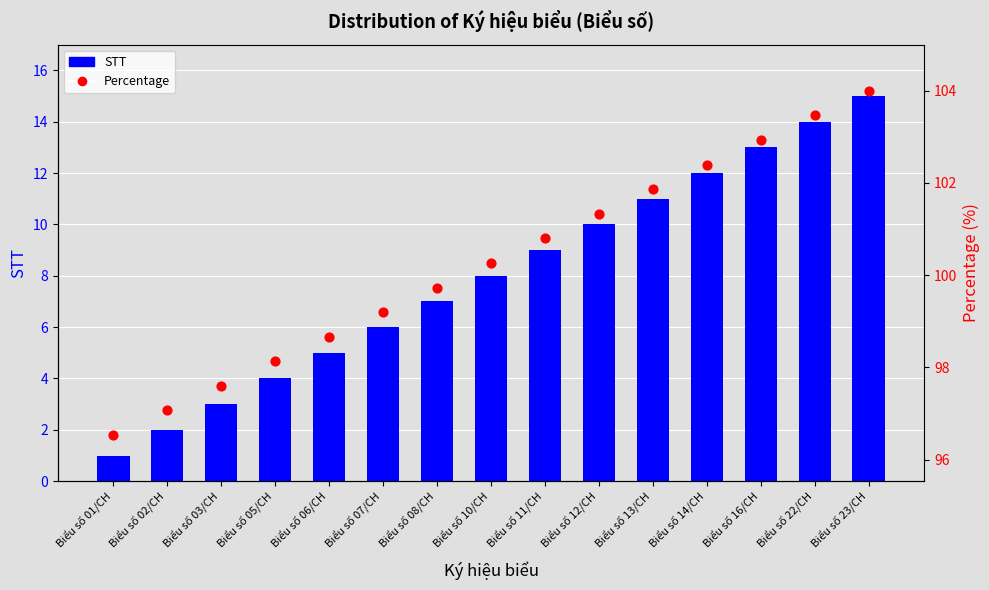

Which series has the largest total across all categories?

Percentage